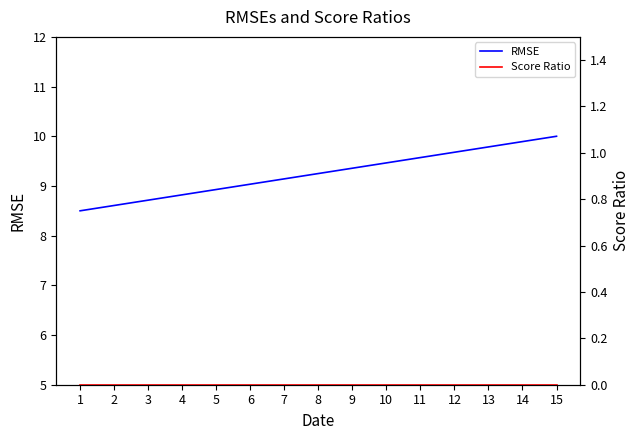

True or false: Score Ratio and RMSE intersect in this chart.

False